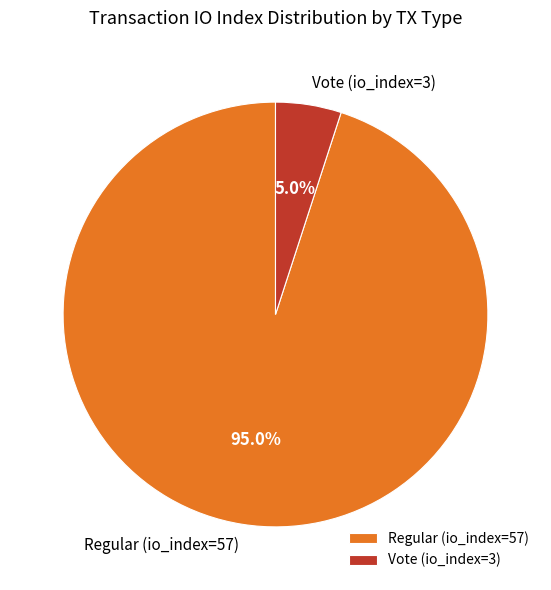

True or false: Vote (io_index=3) accounts for 5% of the total.

True